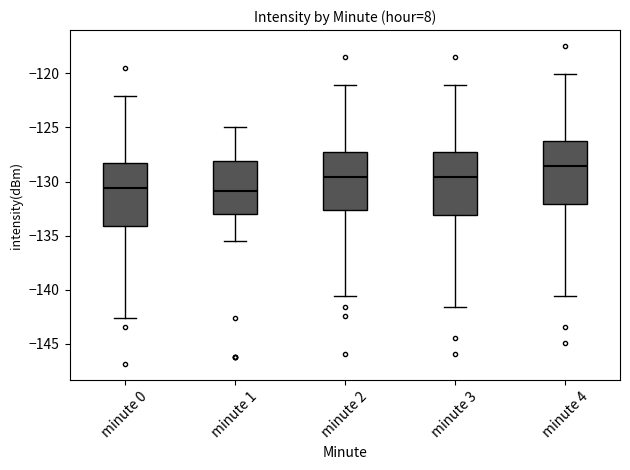

Reading left to right, transcribe this box plot: for each box, give where its median line is, the range the box spans, and where its two whiskers end, as read against the y-axis. The values are not printed on the chart, so give them approximately, as read against the axis.

minute 0: median -130.5, box -134.0 to -128.5, whiskers -142.5 to -122.0
minute 1: median -131.0, box -133.0 to -128.0, whiskers -135.5 to -125.0
minute 2: median -129.5, box -132.5 to -127.5, whiskers -140.5 to -121.0
minute 3: median -129.5, box -133.0 to -127.5, whiskers -141.5 to -121.0
minute 4: median -128.5, box -132.0 to -126.5, whiskers -140.5 to -120.0